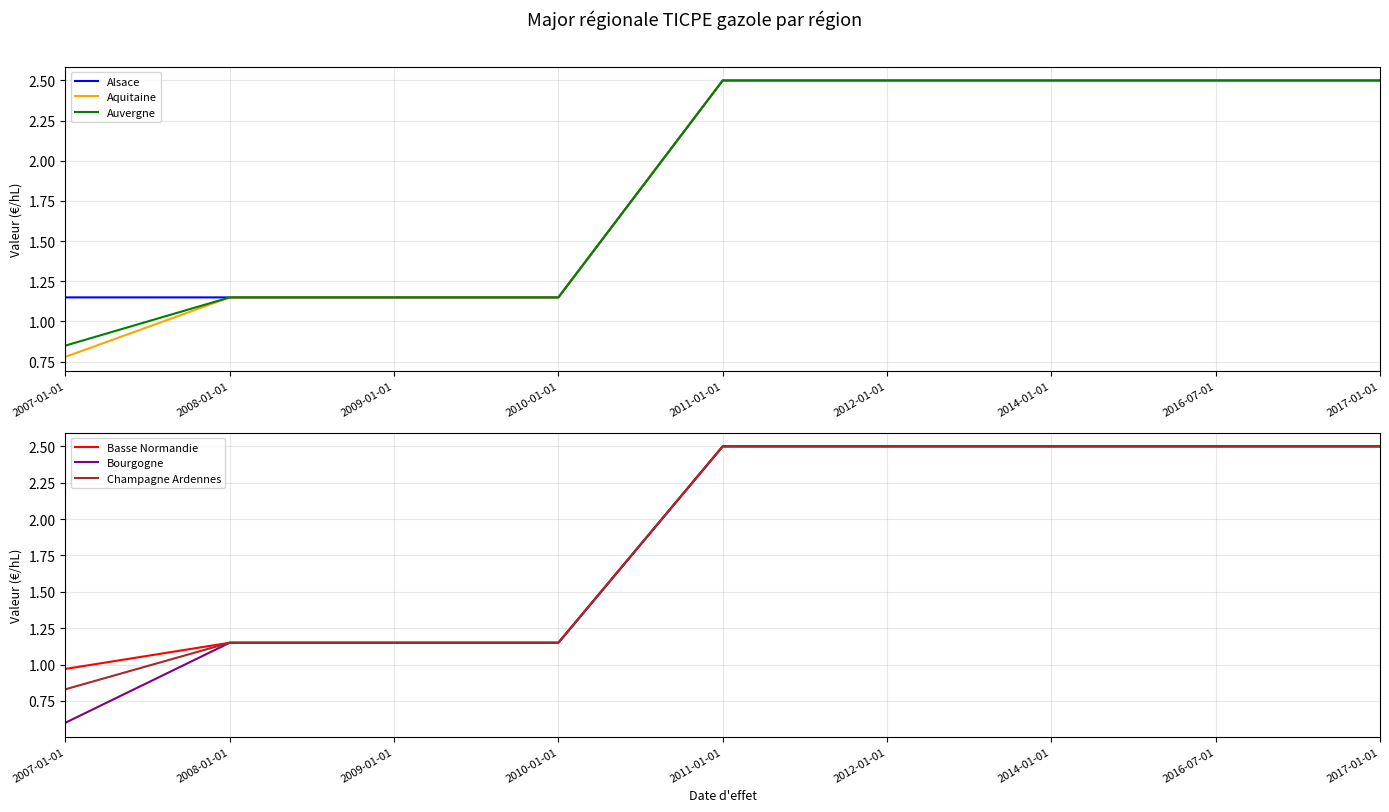

How many series are shown in this chart?

6